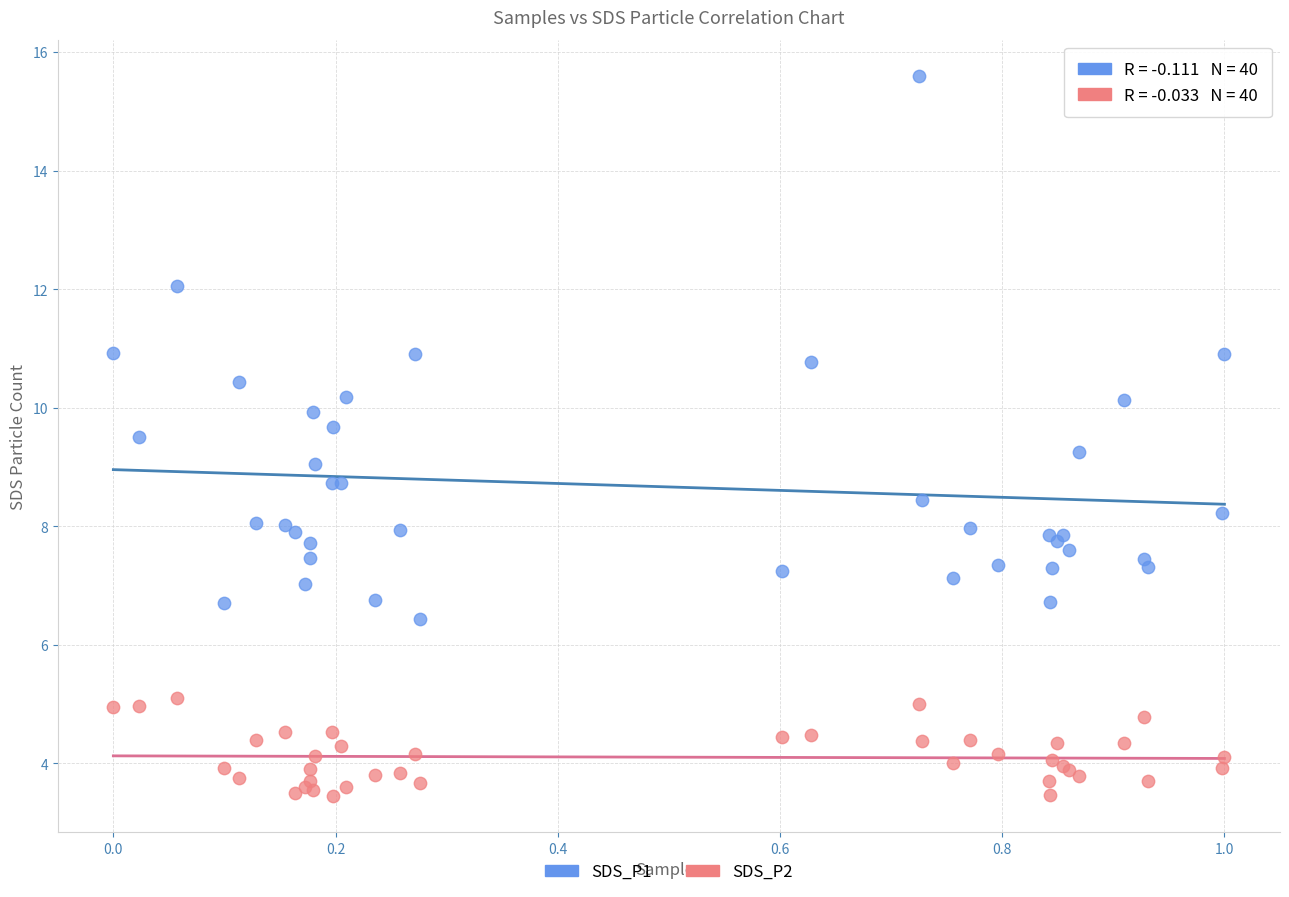

What are all the series names shown in the legend?

SDS_P1, SDS_P2